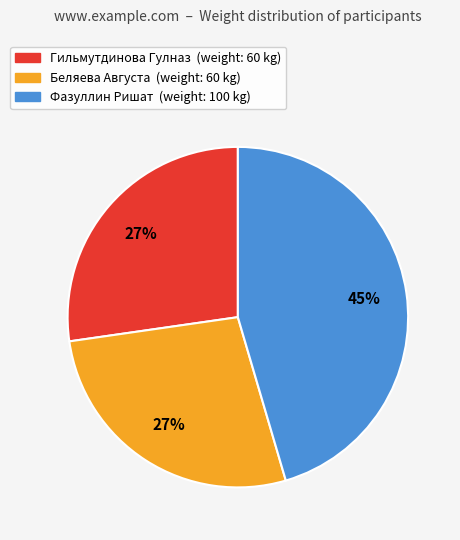

To the nearest percent, what portion does Фазуллин Ришат represent?

45%